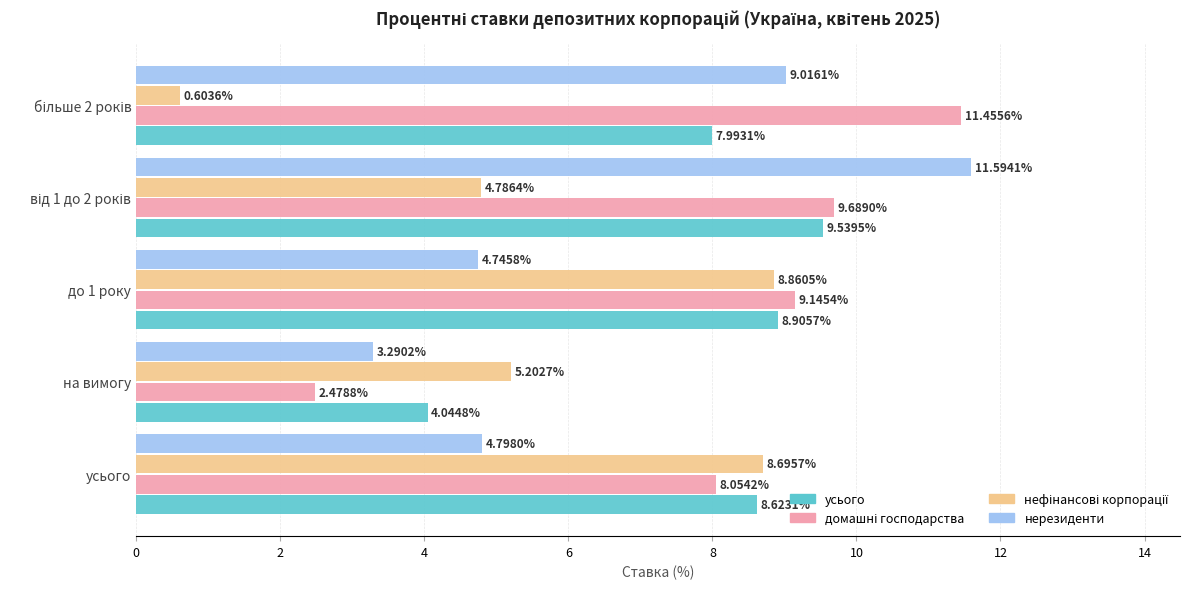

Is the value of нерезиденти at до 1 року greater than the value of усього at на вимогу?

Yes